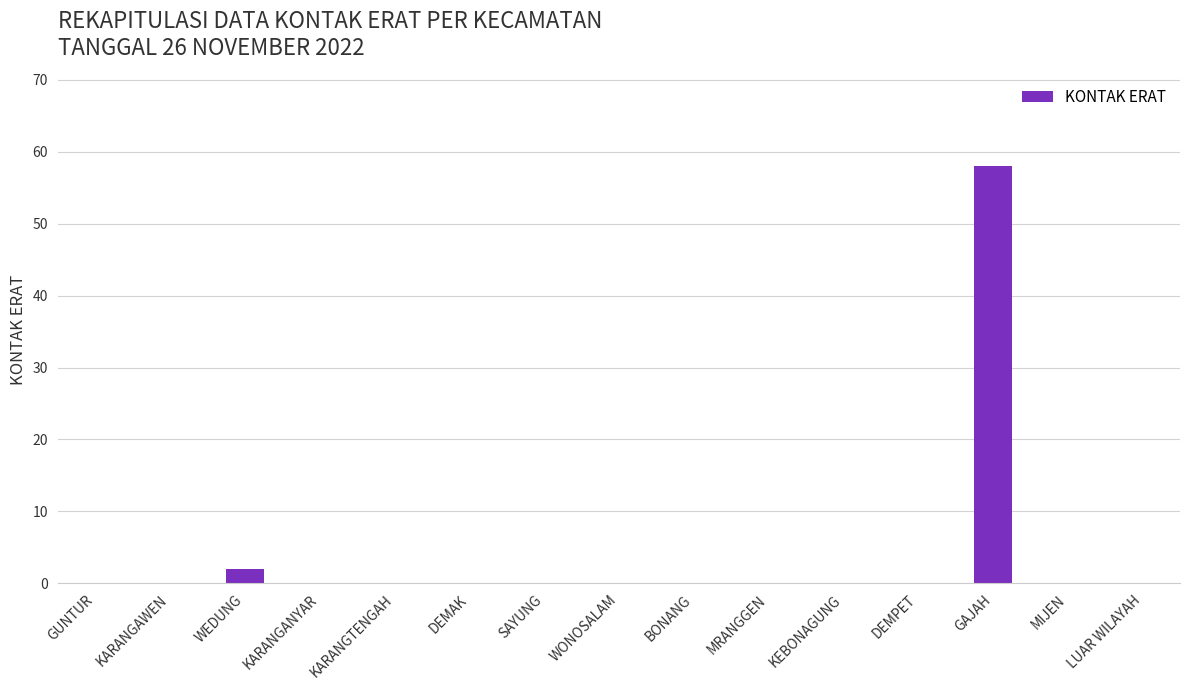

Reading left to right, transcribe all the data shown in this chart.

0	0	2	0	0	0	0	0	0	0	0	0	58	0	0